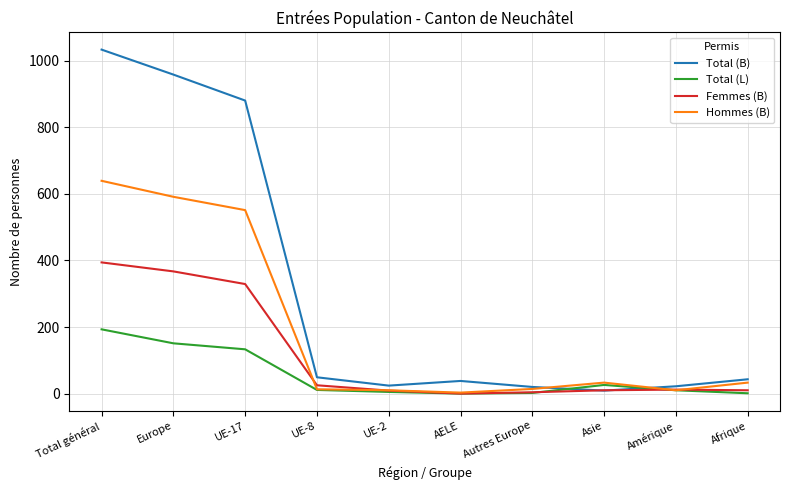

Rank the series by their maximum value, from lowest to highest.

Total (L), Femmes (B), Hommes (B), Total (B)